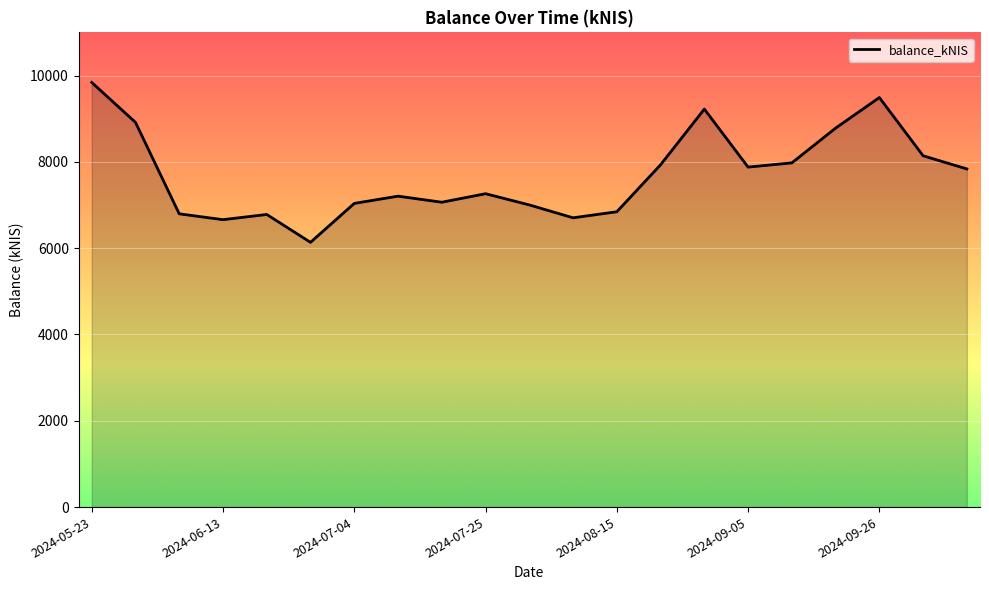

What is the difference between the maximum and minimum values?

3705.2